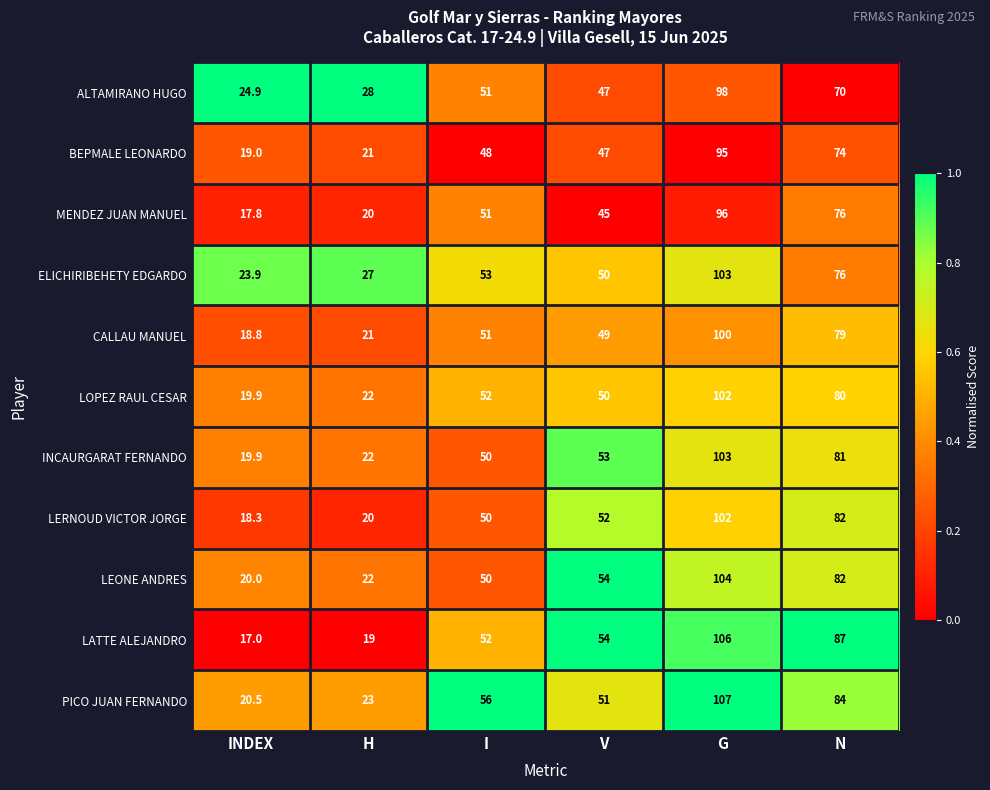

List the labels in order of INCAURGARAT FERNANDO value, smallest first.

INDEX, H, I, V, N, G